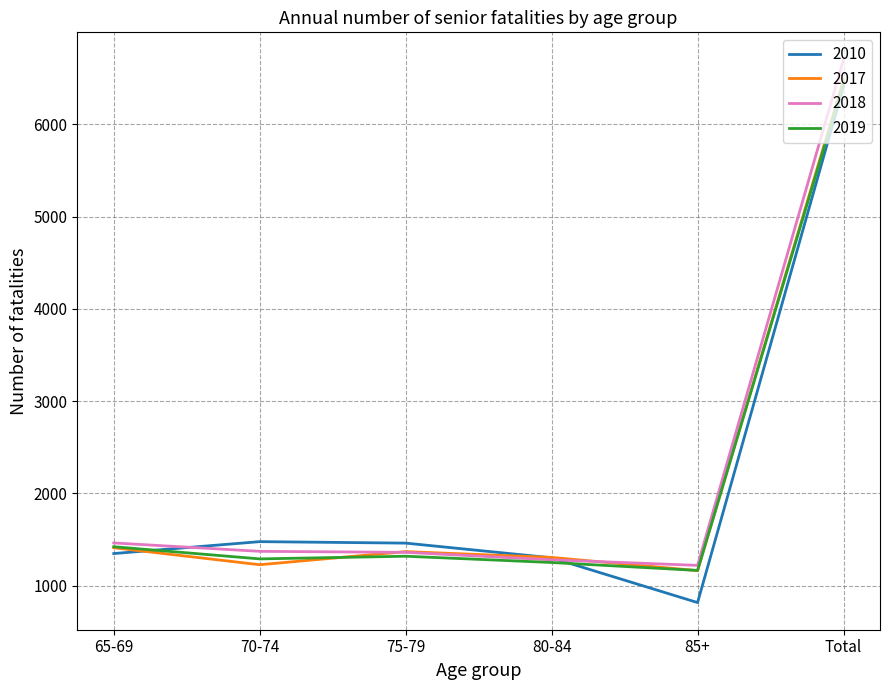

What is the total value across all series at 65-69?

5648